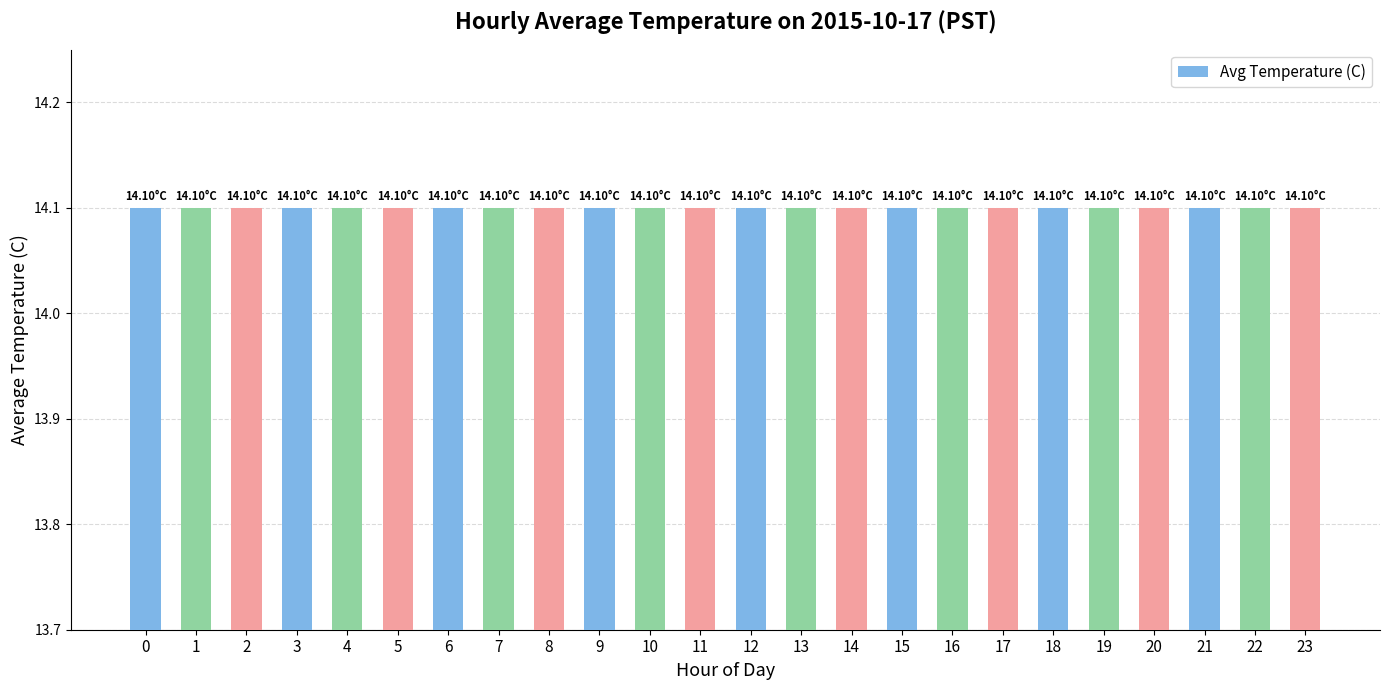

How many bars are there in total?

24